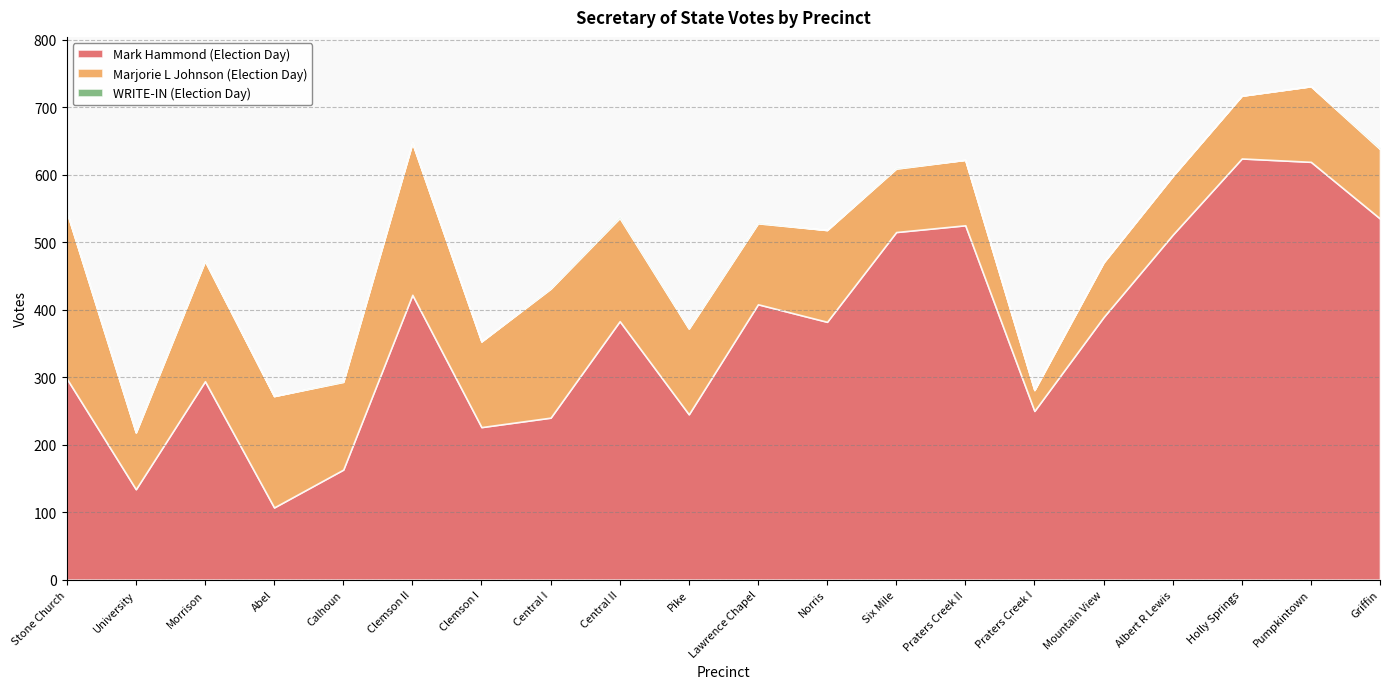

At Praters Creek I, list the series in order from largest to smallest.

Mark Hammond (Election Day), Marjorie L Johnson (Election Day), WRITE-IN (Election Day)